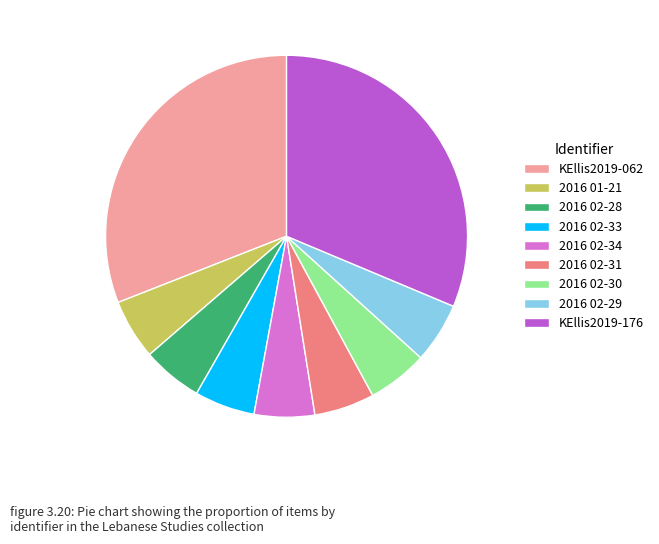

The 2016 01-21 slice represents 5% of the pie. True or false?

True